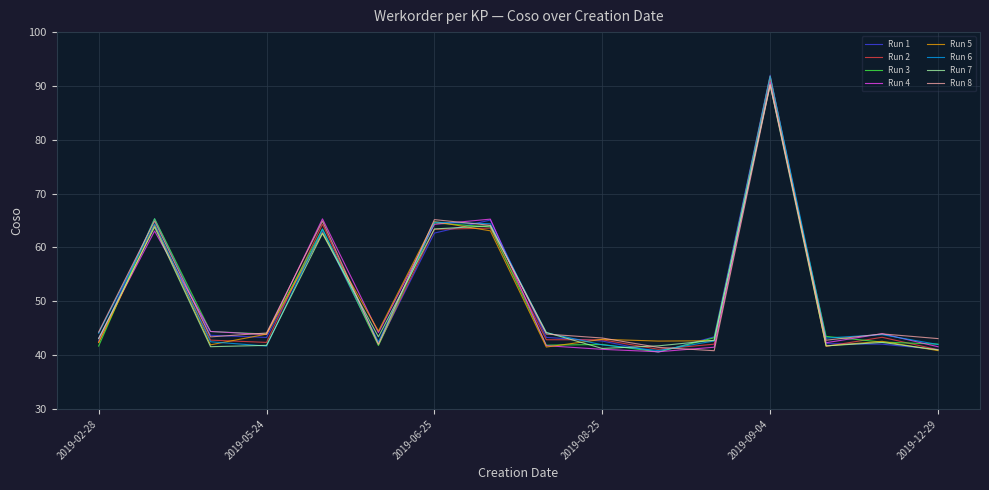

What is the minimum value for Run 4?

40.6